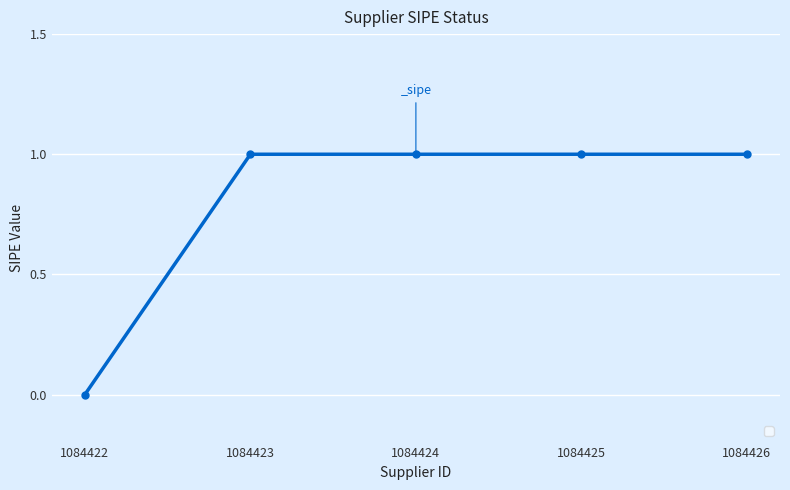

Does the chart display data point markers on the line(s)?

Yes